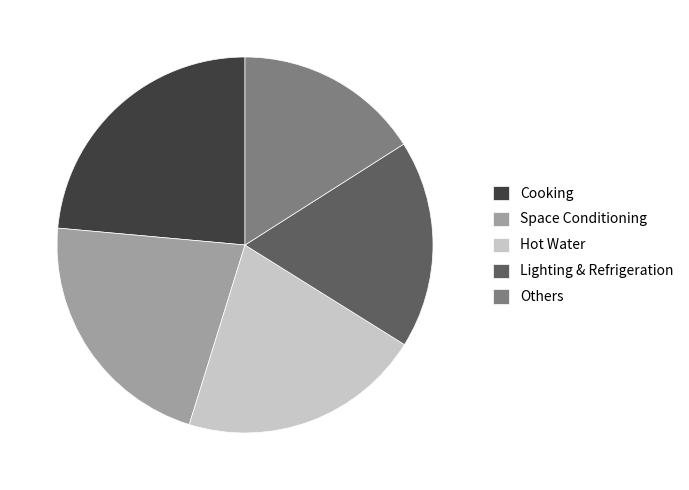

Which slice is the largest?

Cooking